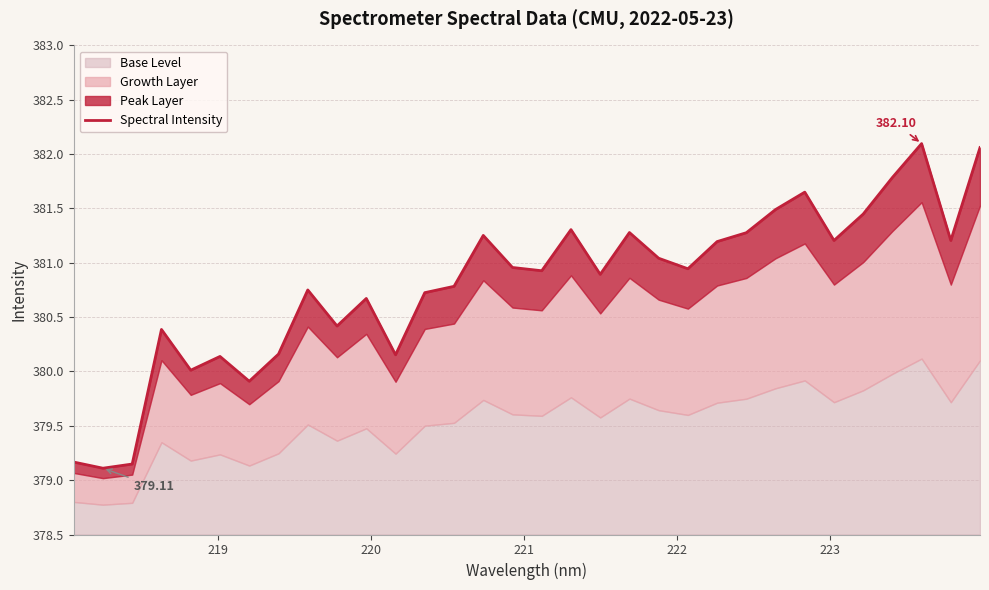

What is the value of the 16th point from the left?

381.0